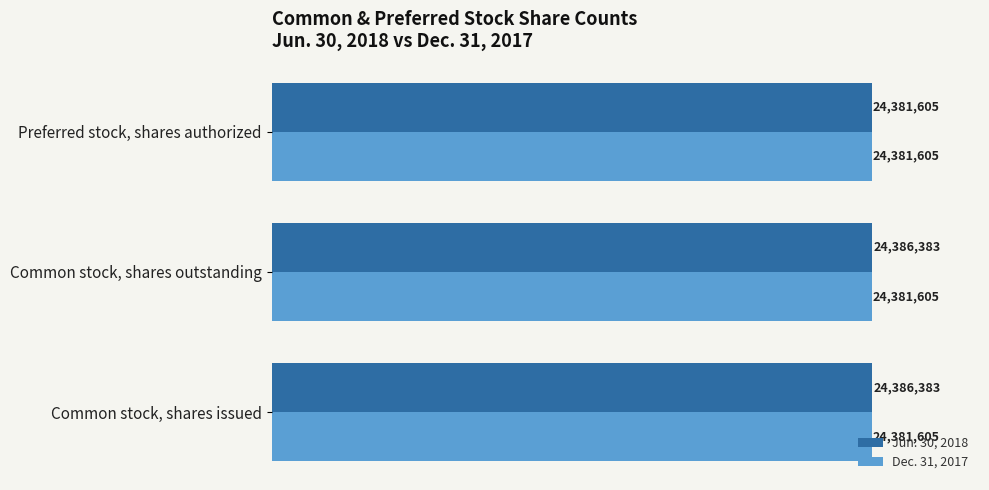

What is the value of the Jun. 30, 2018 bar at the 2nd from the left?

24386383.0